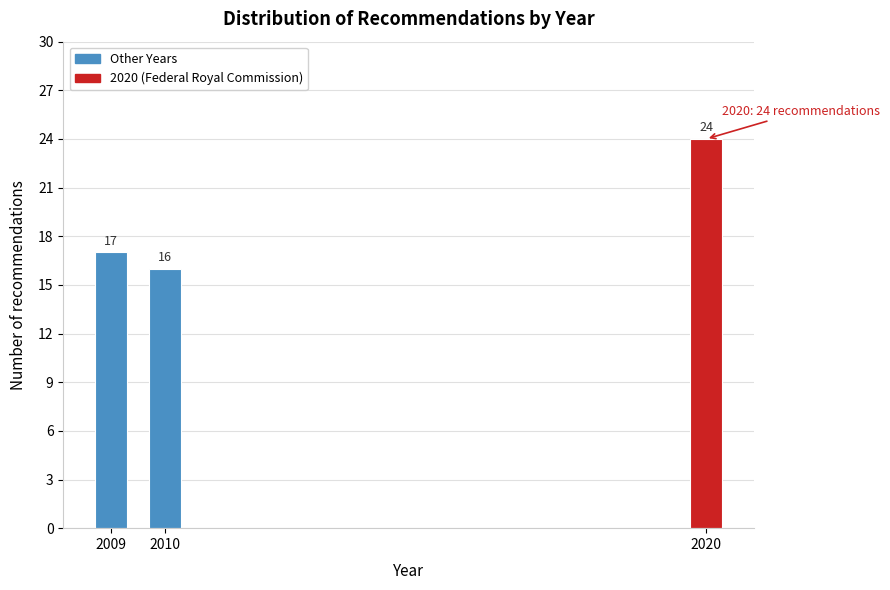

Reading left to right, list all the values displayed in this chart.

17	16	24